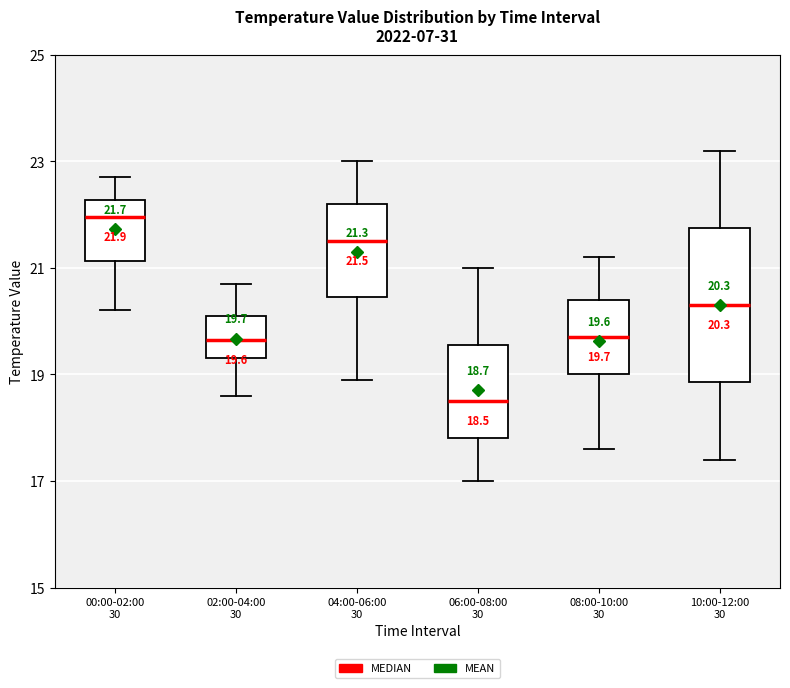

Which box is the tallest, from its lower edge to its upper edge?

10:00-12:00 30